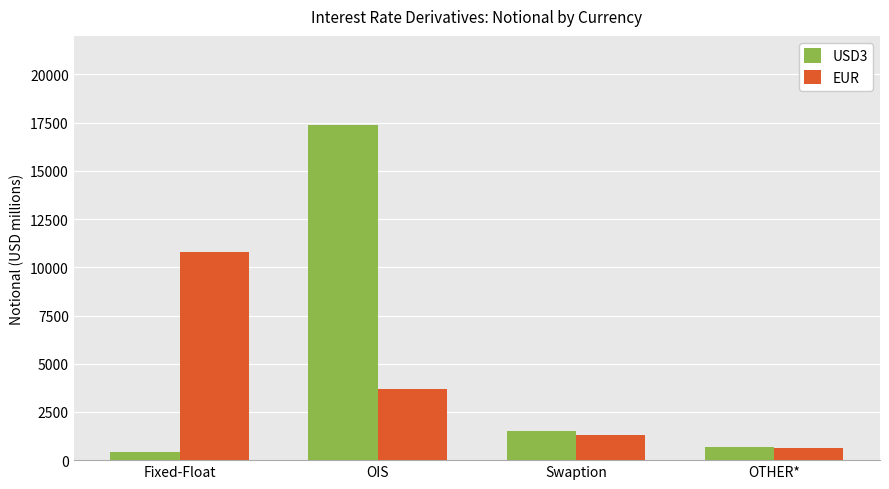

What is the highest value of the EUR series?

10774